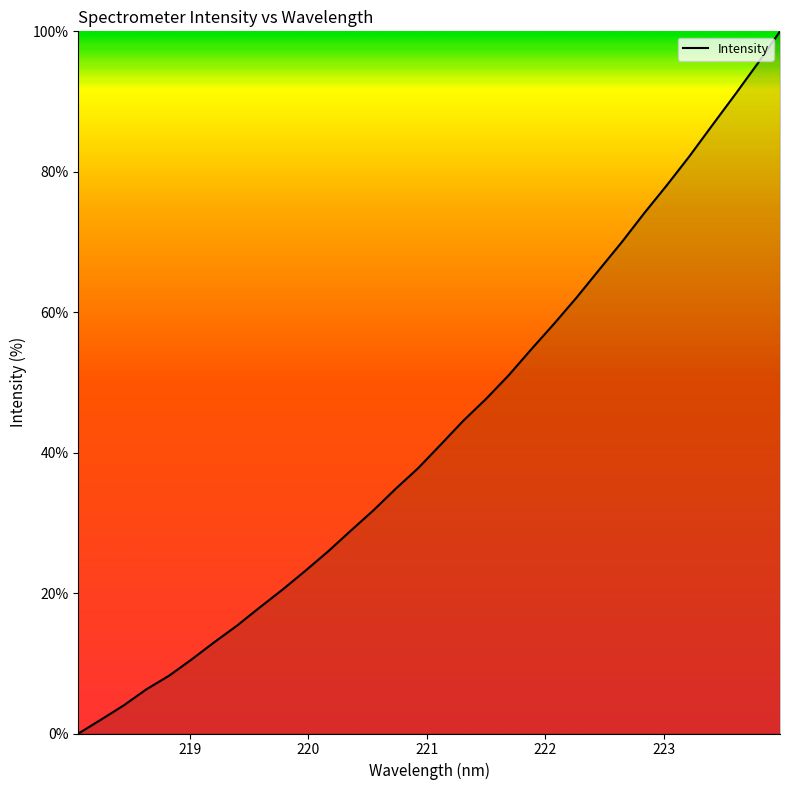

Count the number of values greater than 41.

16